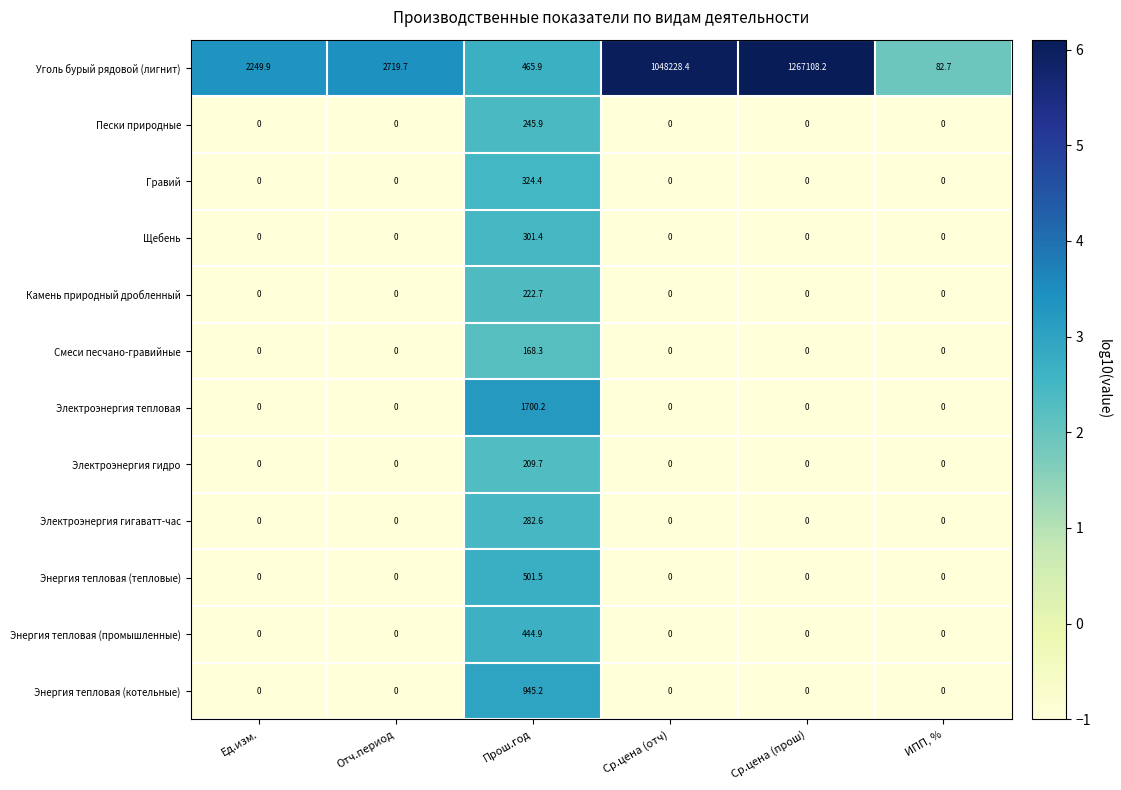

Between Ед.изм. and Отч.период, which series saw the biggest shift?

Уголь бурый рядовой (лигнит)